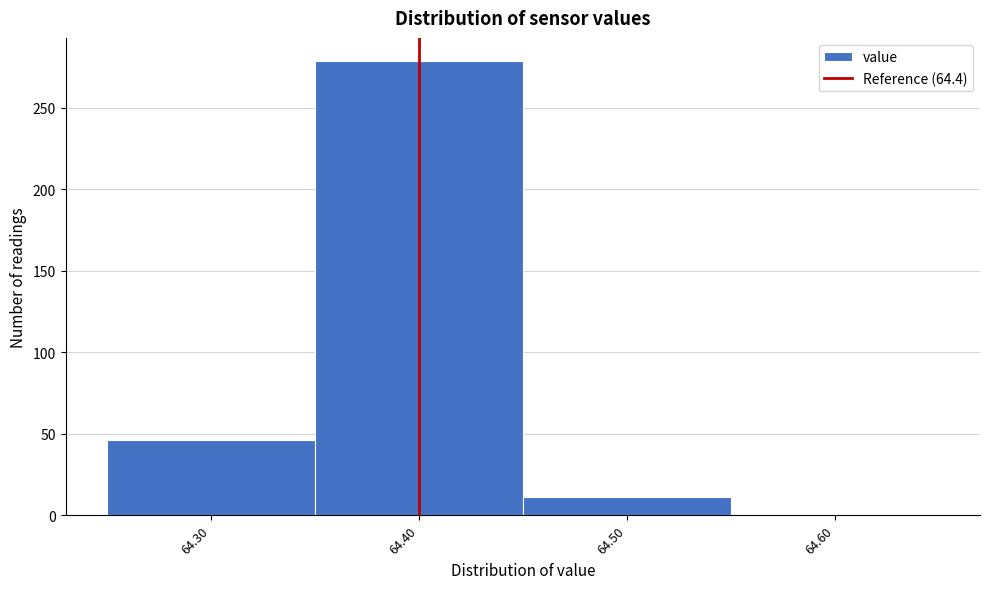

How tall is the bar that spans 64.45 to 64.55 on the x-axis? The values are not printed on the chart, so give them approximately, as read against the axis.

10